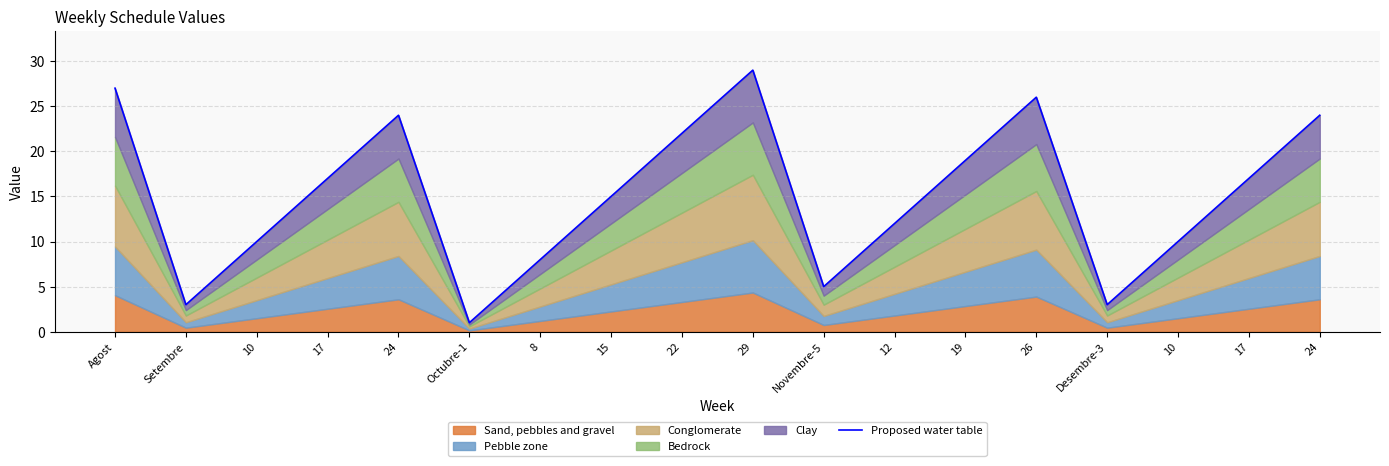

Which category has the highest value across all series?

29